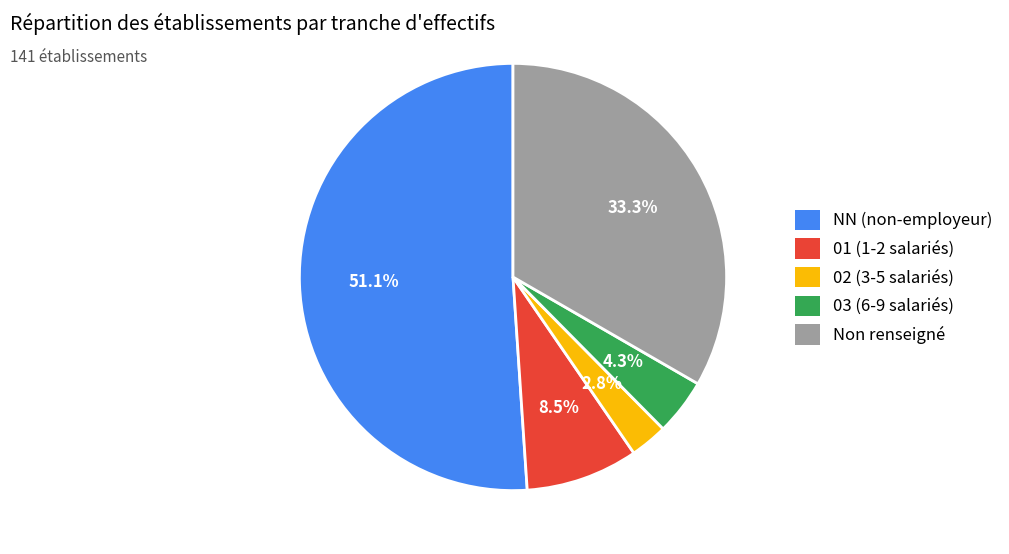

Between NN (non-employeur) and Non renseigné, which is larger?

NN (non-employeur)